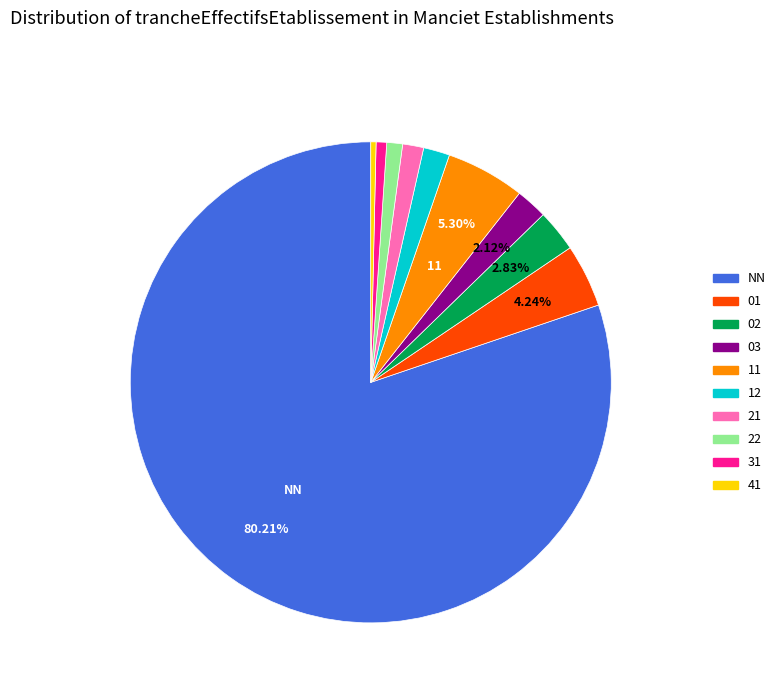

Approximately how many times larger is the value at 11 compared to 03?

2.5